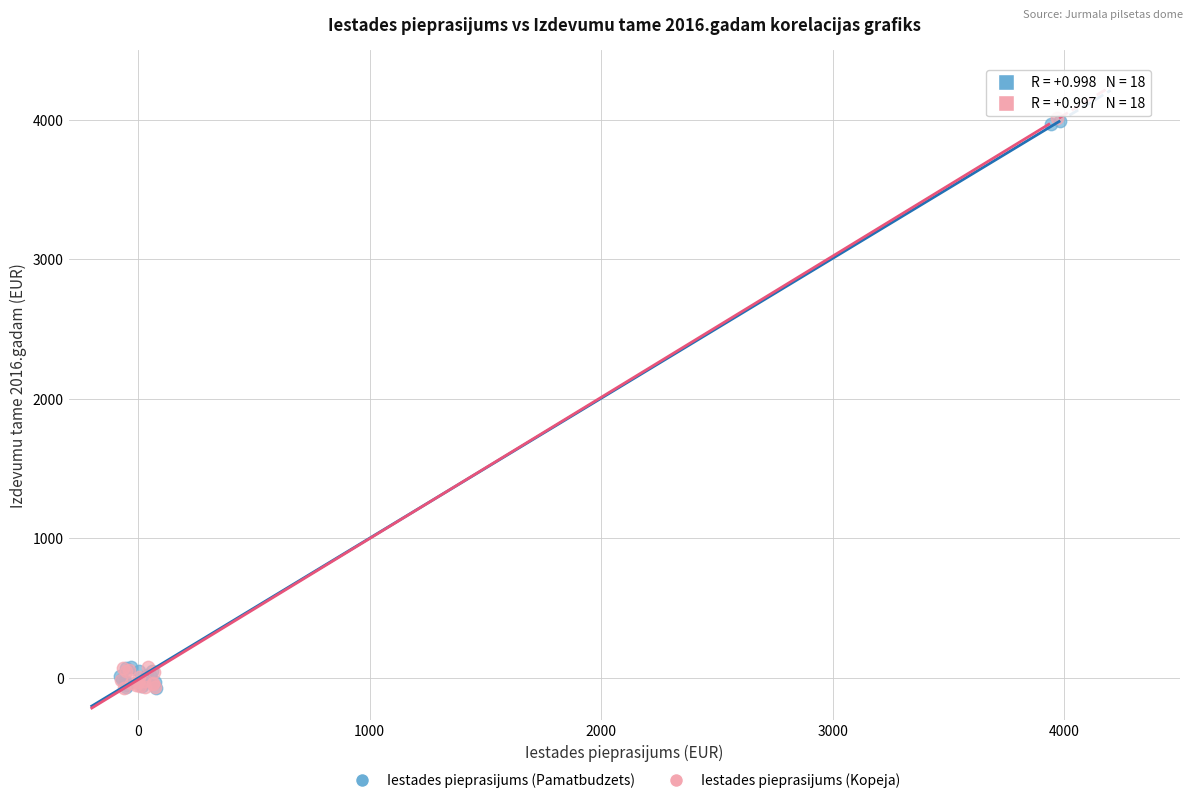

What are all the series names shown in the legend?

Iestades pieprasijums (Pamatbudzets), Iestades pieprasijums (Kopeja)